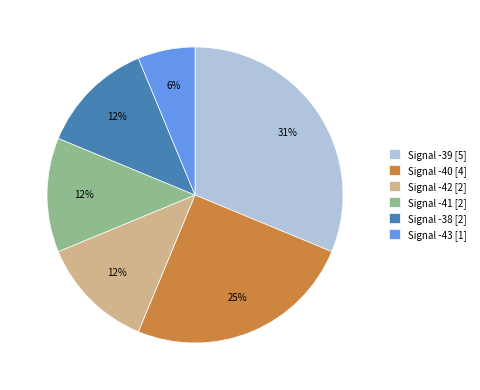

How many segments does this pie chart have?

6